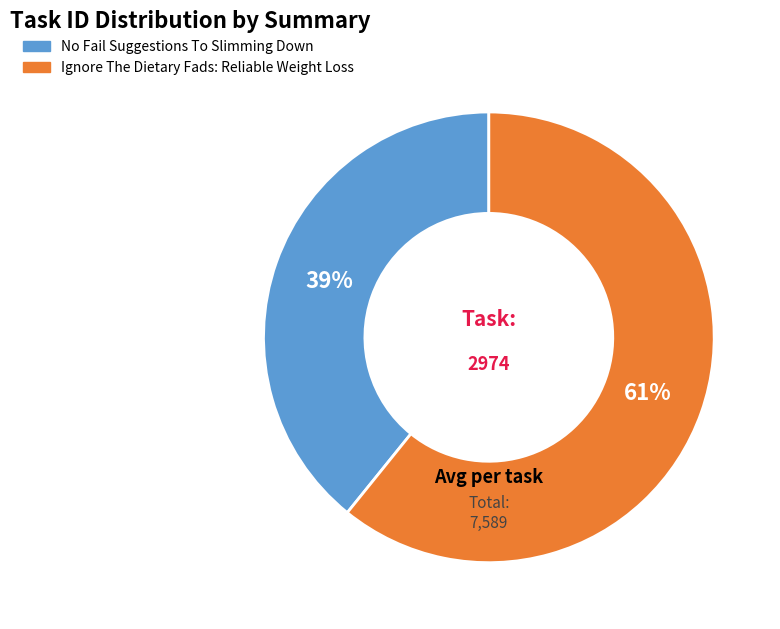

Is the sum of No Fail Suggestions To Slimming Down and Ignore The Dietary Fads: Reliable Weight Loss greater than half?

Yes